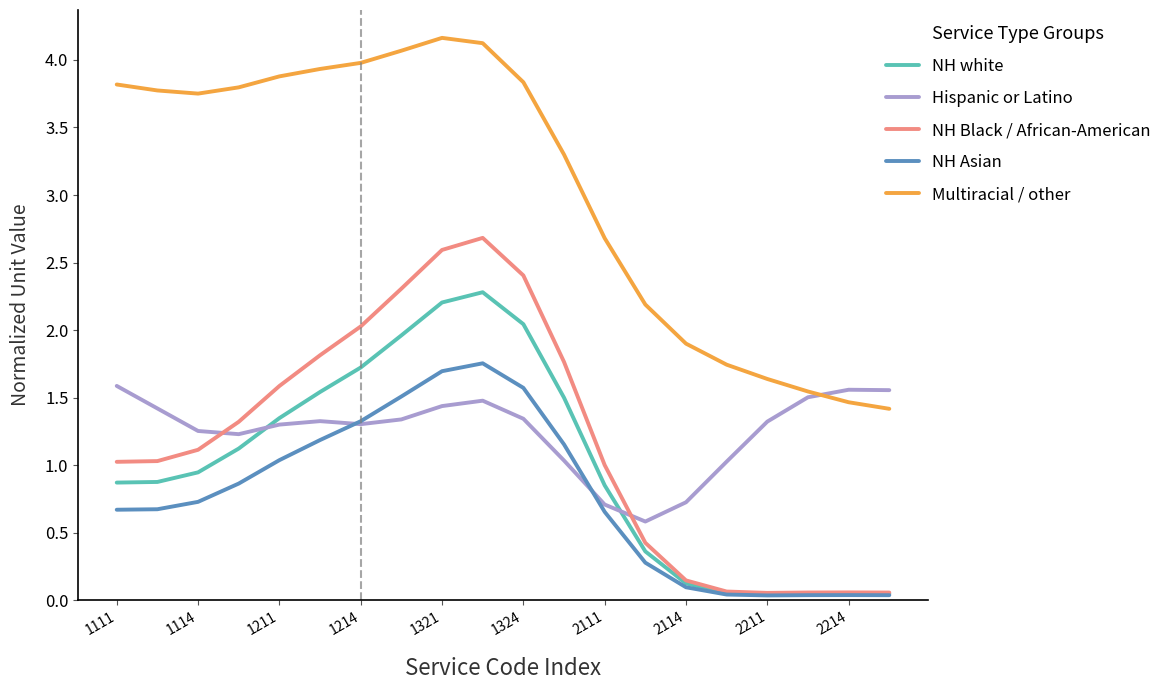

True or false: Multiracial / other and NH Black / African-American cross at least once.

False